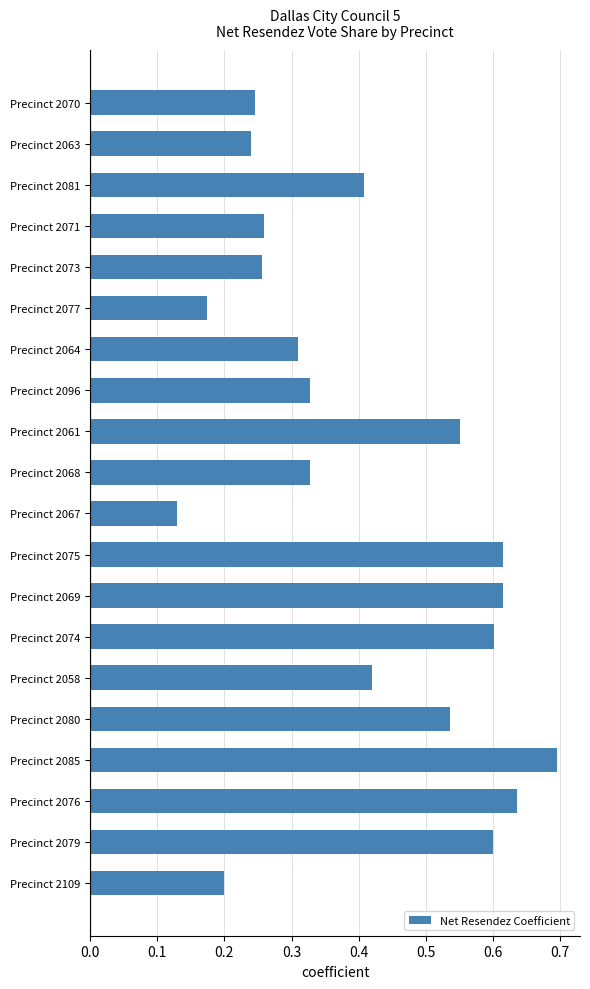

Where is the data nearest to the value 0?

Precinct 2067